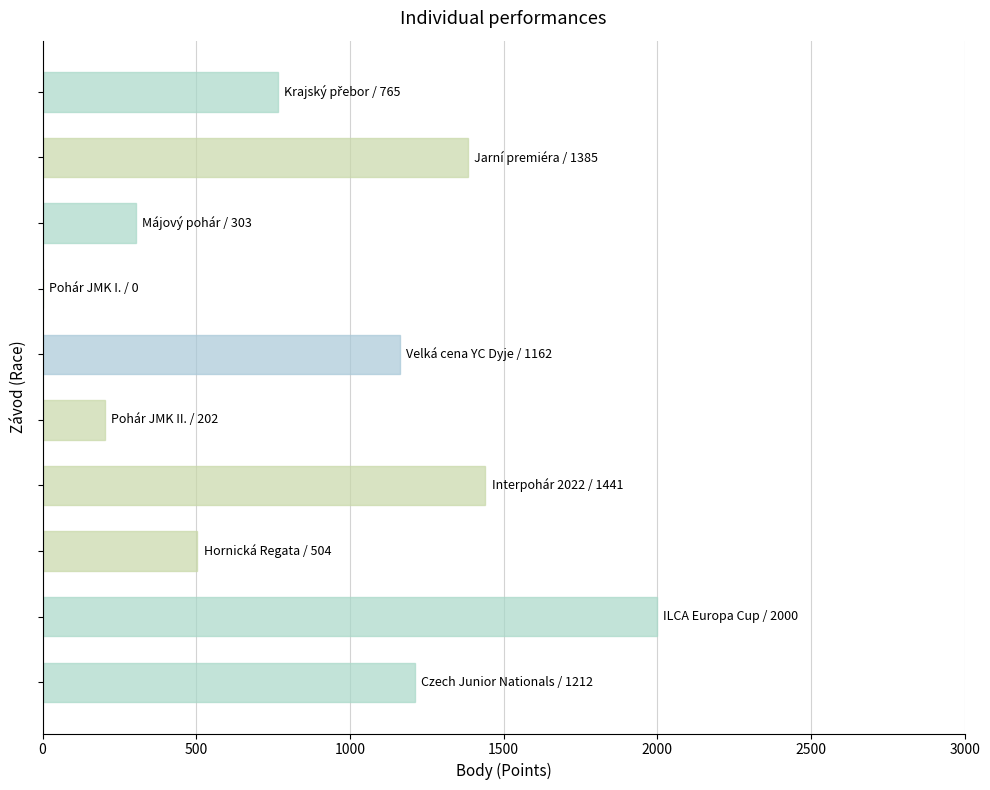

What is the greatest value displayed?

2000